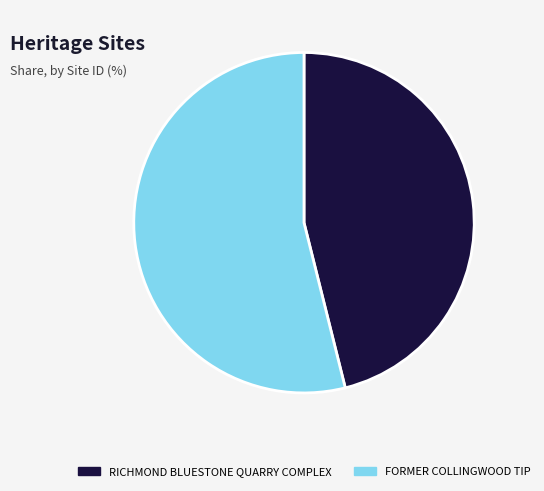

Do RICHMOND BLUESTONE QUARRY COMPLEX and FORMER COLLINGWOOD TIP together represent more than half of the pie?

Yes